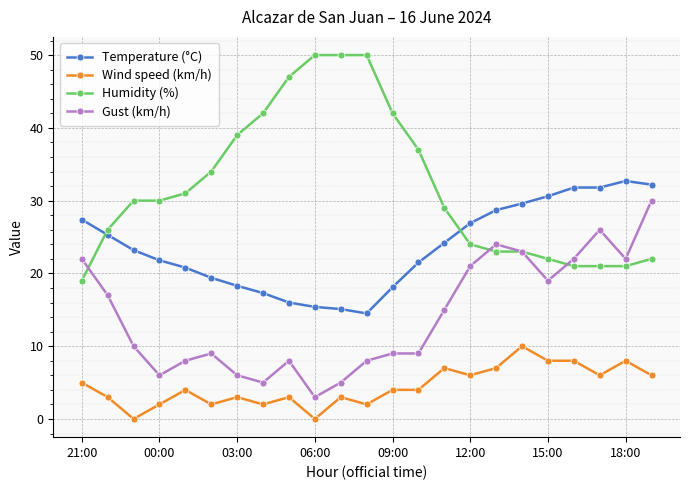

How many values in the Gust (km/h) series are below 10?

11